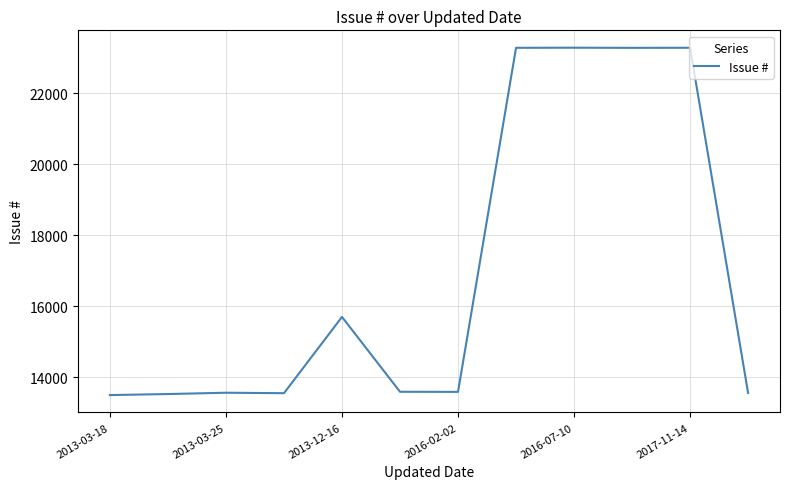

What is the maximum value shown in the chart?

23289